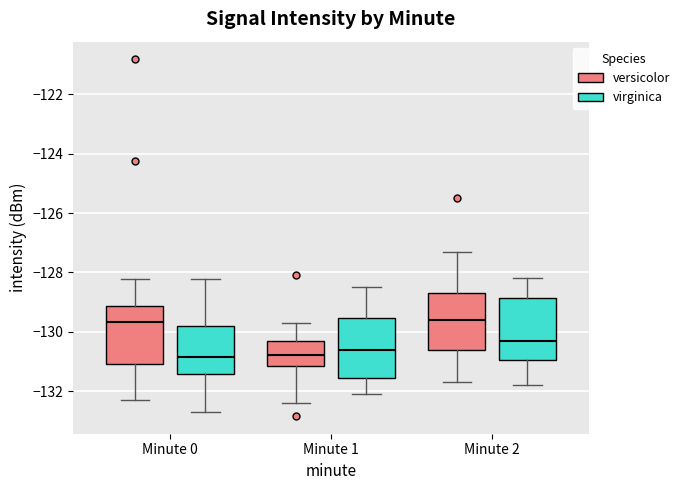

Where does the lower whisker of the box for Minute 2 (versicolor) end on the y-axis? The values are not printed on the chart, so give them approximately, as read against the axis.

-131.6